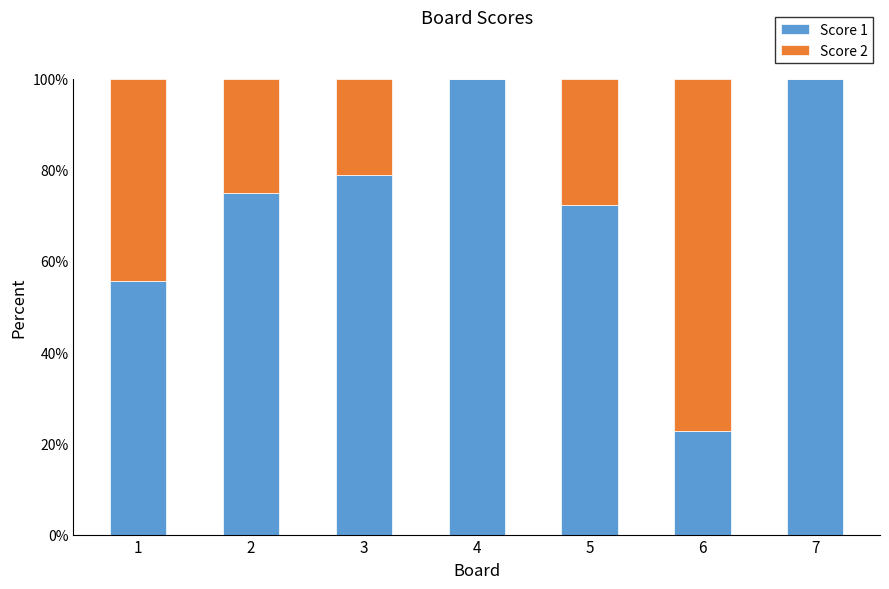

What is the sum of the Score 1 values at 5 and 6?

94.9